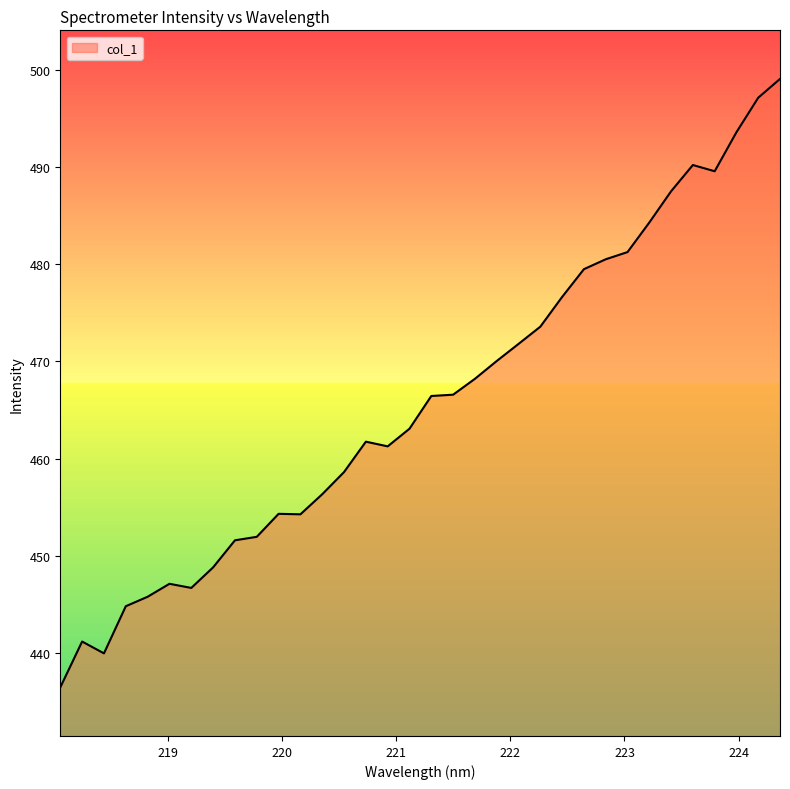

What is the greatest value displayed?

499.1